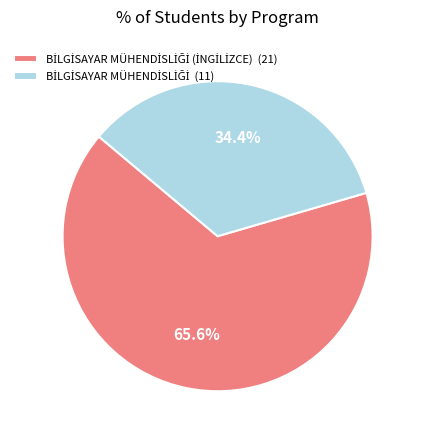

Is there a majority slice in this chart?

Yes